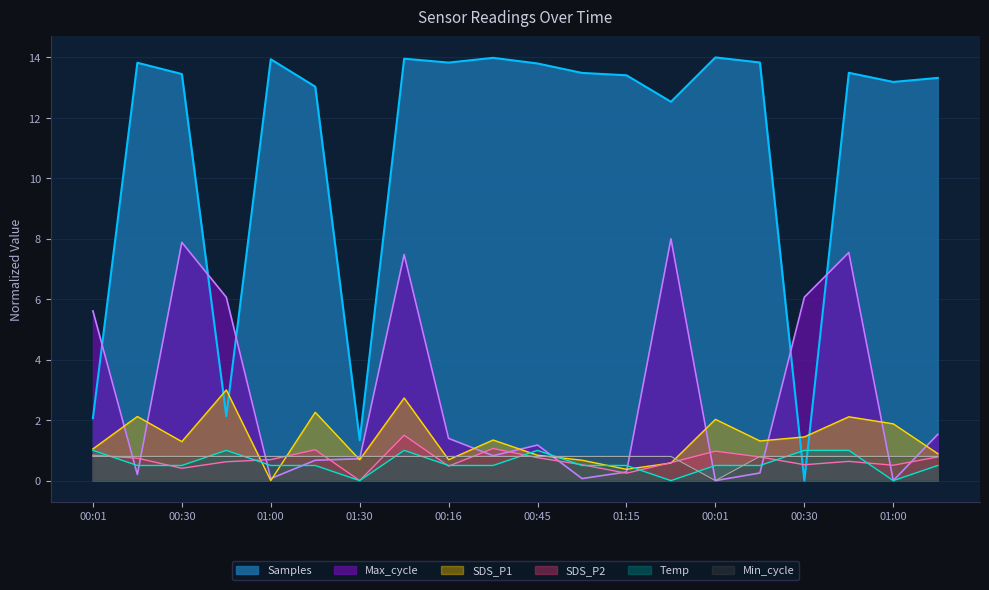

Is the value of SDS_P1 at 00:16 greater than the value of Temp at 00:16?

Yes